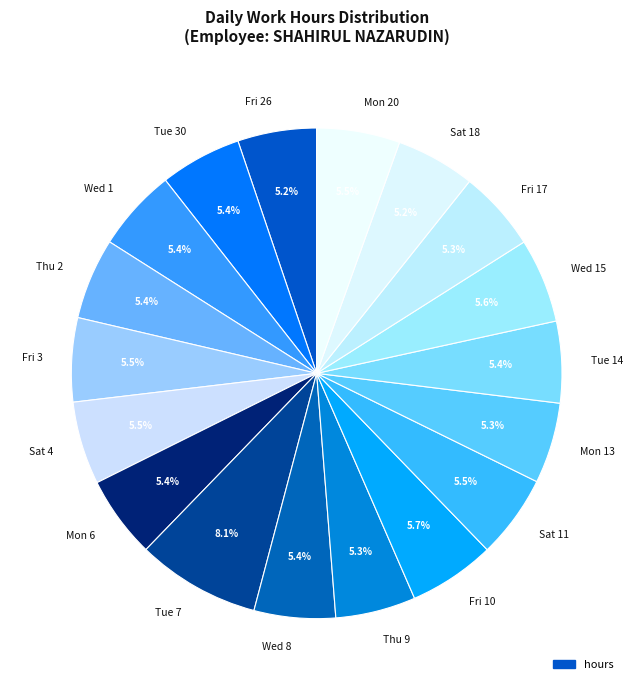

To the nearest percent, what percentage of the pie is Sat 18?

5%